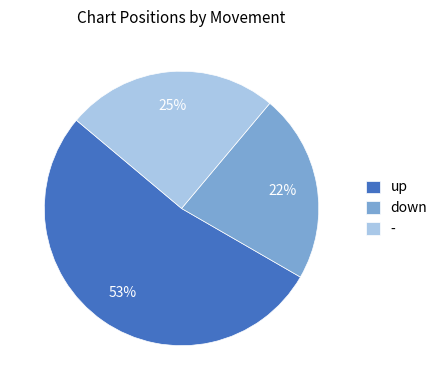

To the nearest percent, what is the difference between the largest and smallest slice percentages?

31%